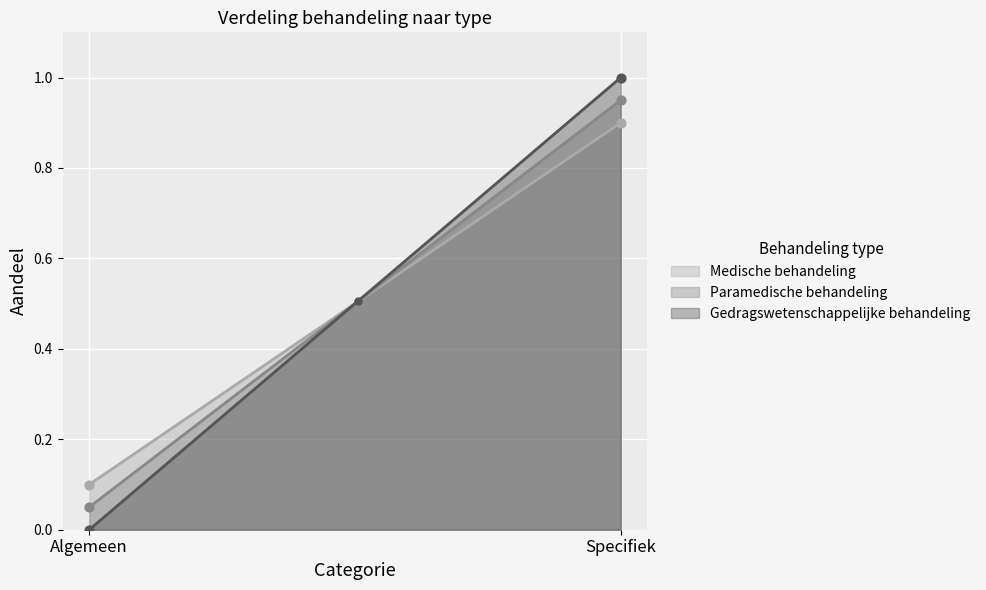

At how many categories does at least one series exceed 0?

100